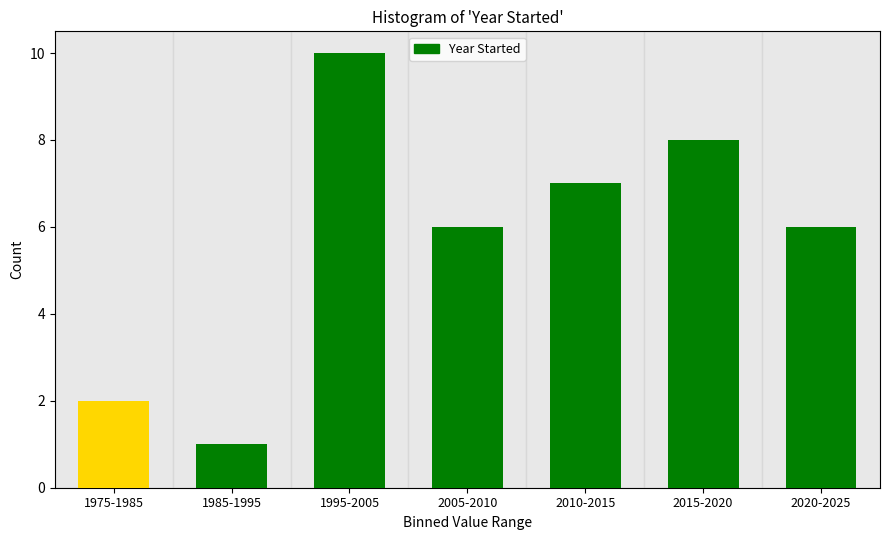

Reading right to left, transcribe all the data shown in this chart.

2020-2025=6	2015-2020=8	2010-2015=7	2005-2010=6	1995-2005=10	1985-1995=1	1975-1985=2